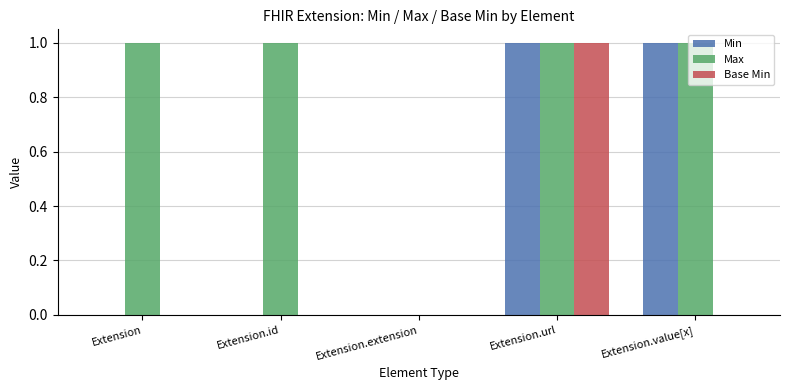

What are all the series names shown in the legend?

Min, Max, Base Min